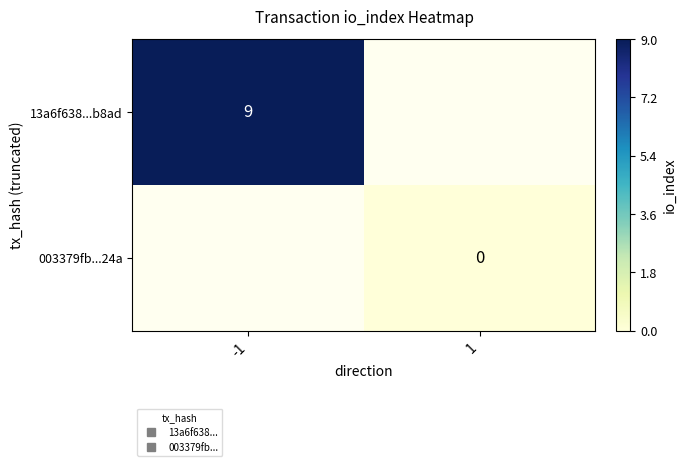

What is the lowest value of the 13a6f638...b8ad series?

9.0